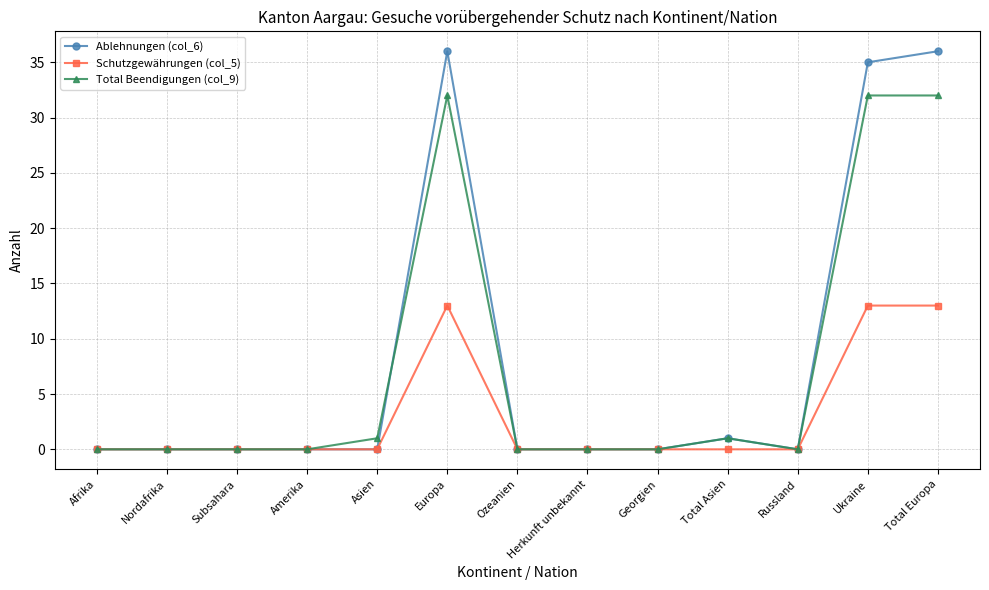

At how many categories does at least one series exceed 24?

3